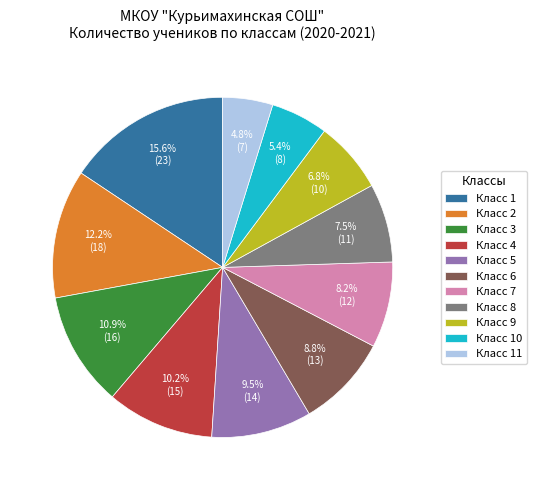

Rank the categories by value from highest to lowest.

Класс 1, Класс 2, Класс 3, Класс 4, Класс 5, Класс 6, Класс 7, Класс 8, Класс 9, Класс 10, Класс 11